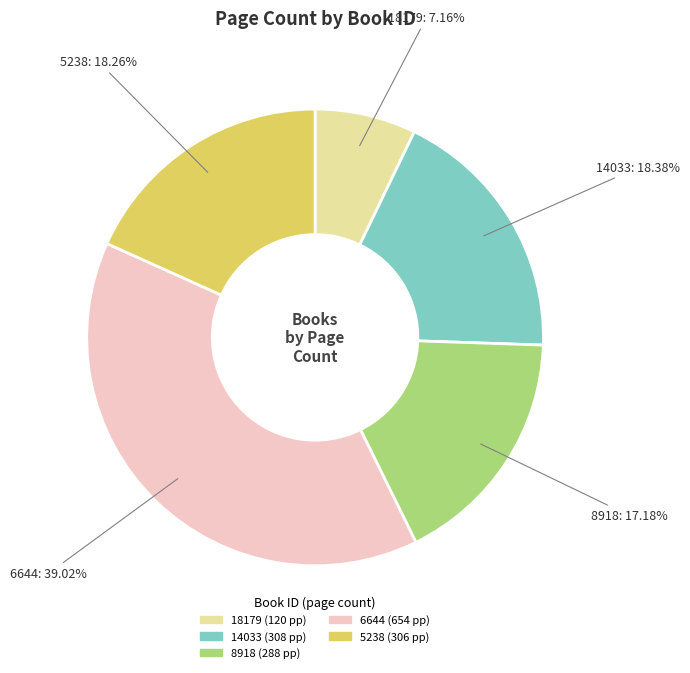

Between 6644 and 5238, which is larger?

6644